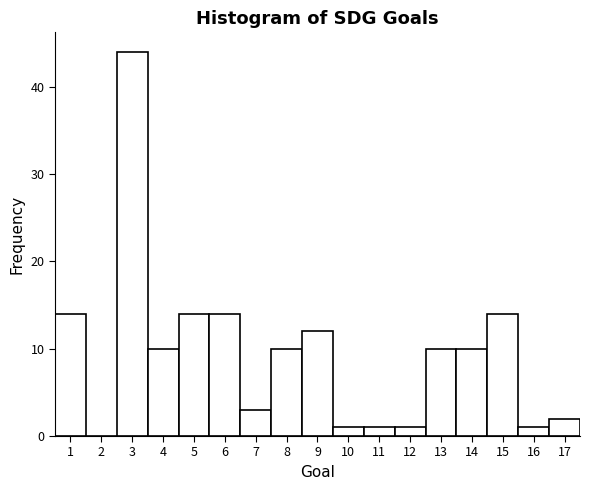

How tall is the bar that spans 2.5 to 3.5 on the x-axis? The values are not printed on the chart, so give them approximately, as read against the axis.

44